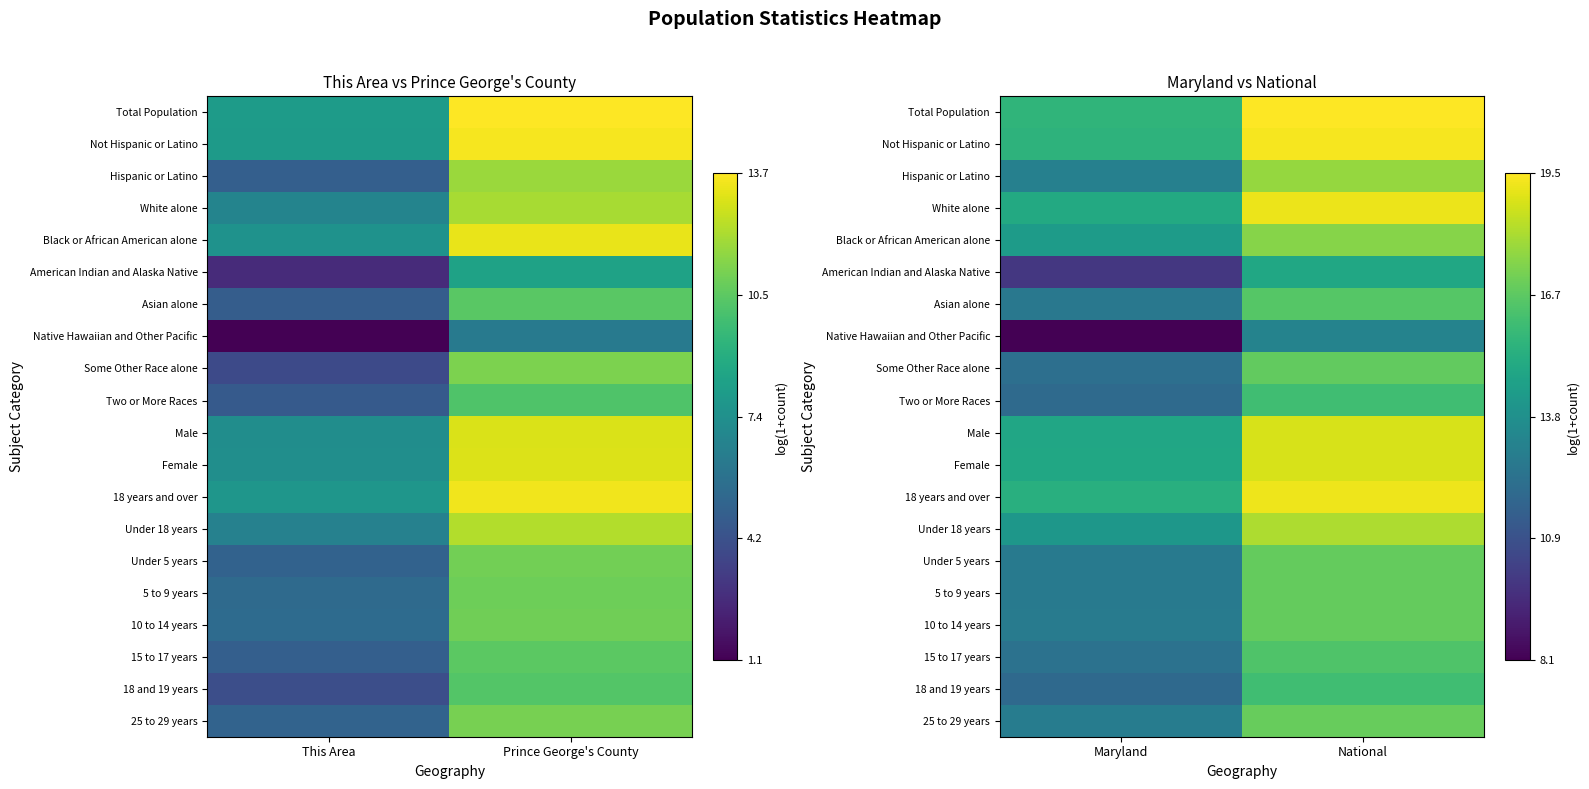

Between Prince George's County and This Area, which is larger?

Prince George's County